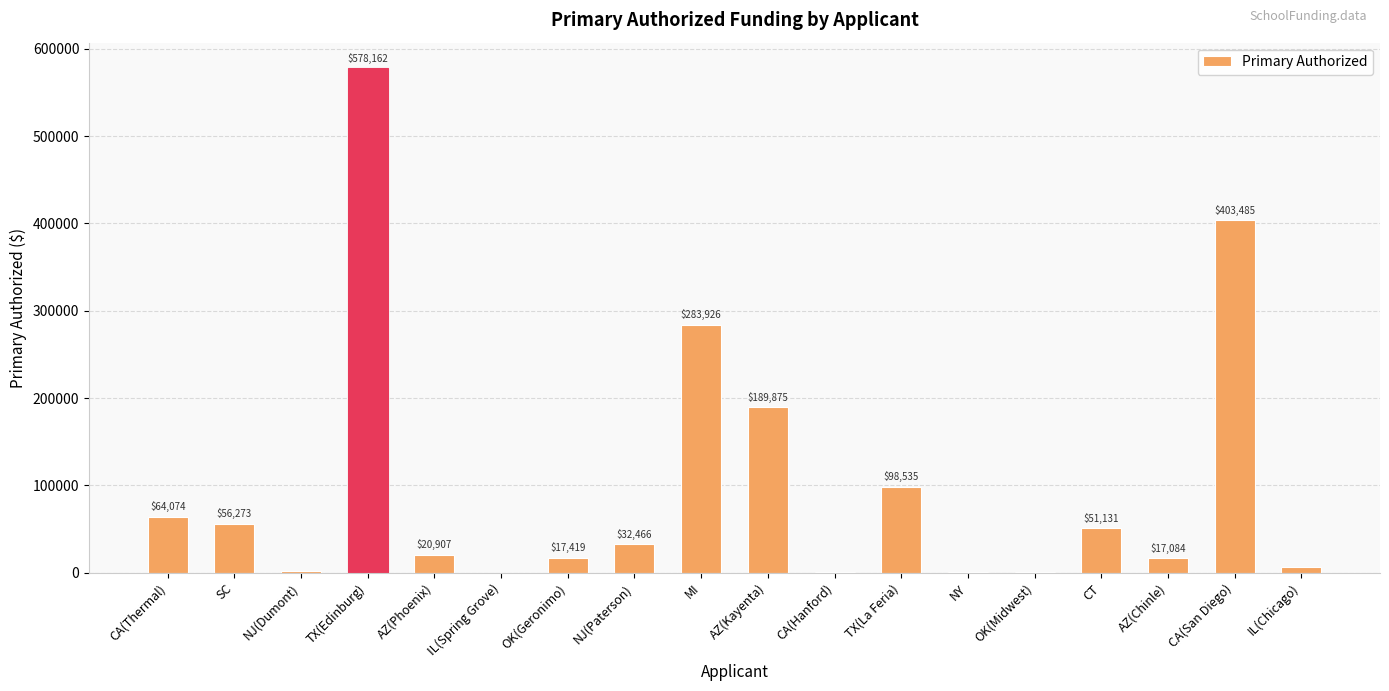

True or false: the data shows 51131.2 at CT.

True